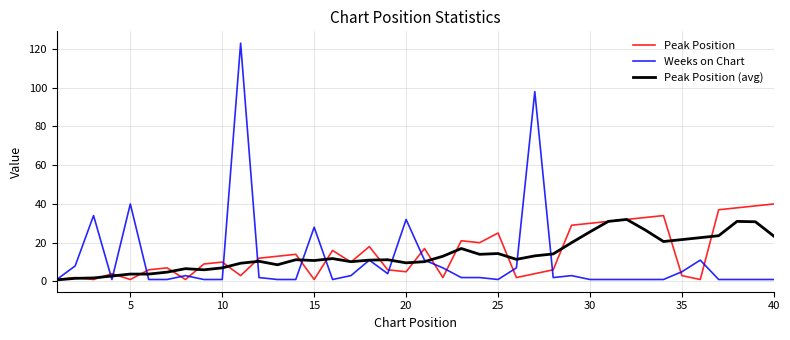

Rank the series by their average value, from lowest to highest.

Weeks on Chart, Peak Position (avg), Peak Position